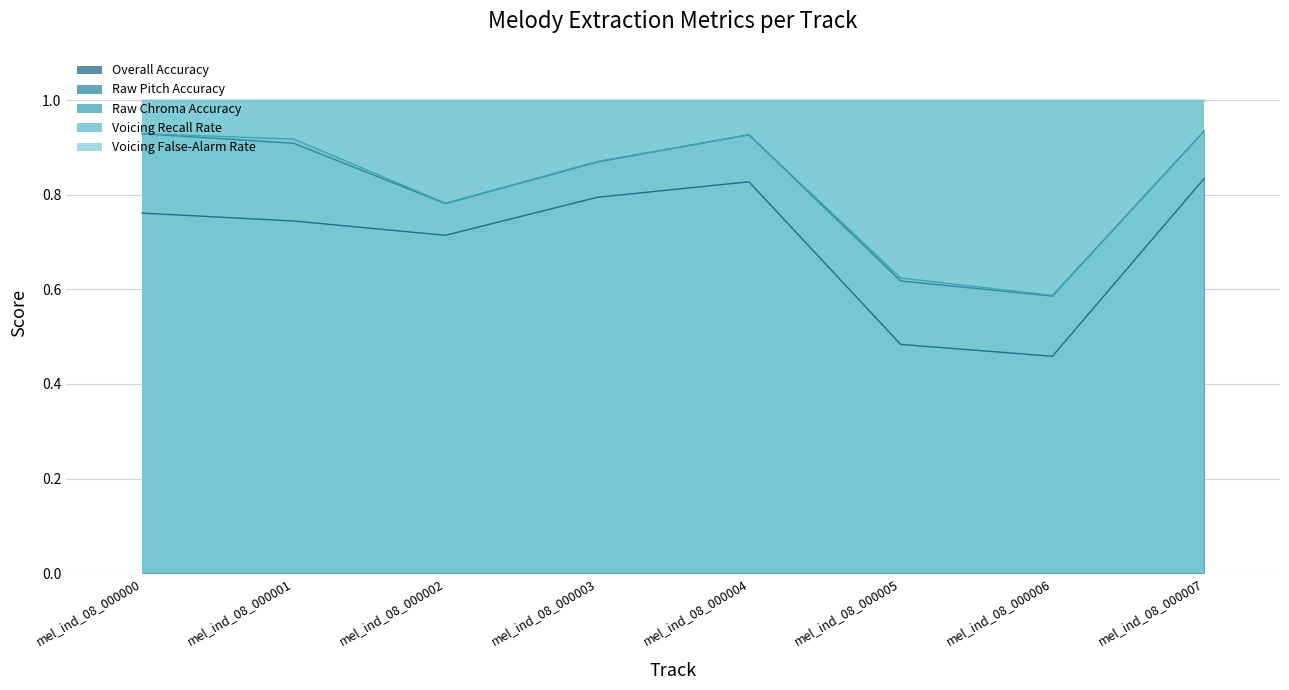

Between mel_ind_08_000007 and mel_ind_08_000002, which is larger?

mel_ind_08_000007